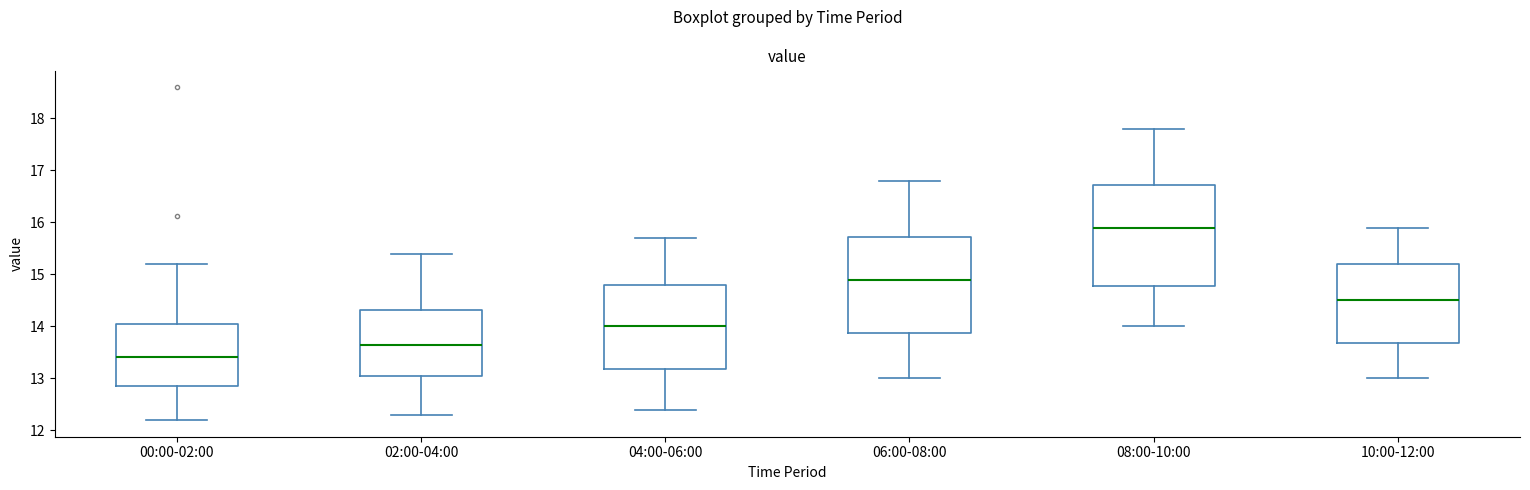

Comparing the boxes themselves (not the whiskers), which one is the tallest?

08:00-10:00